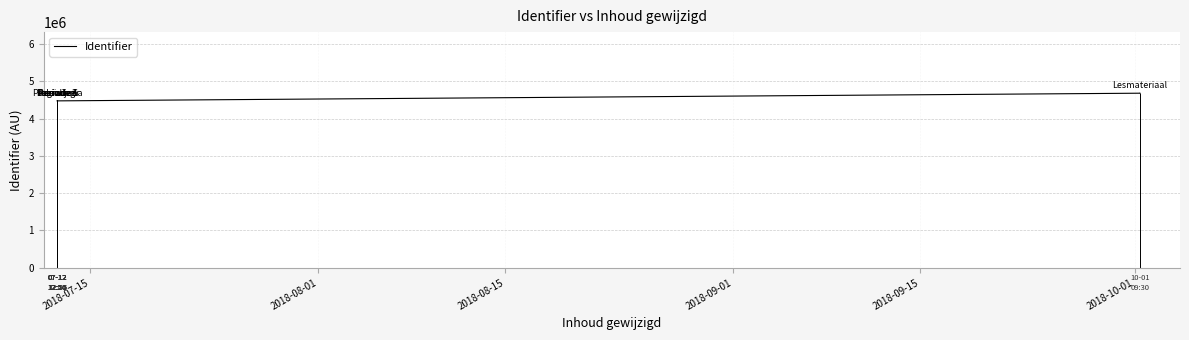

What is the lowest value of the Identifier series?

4473209